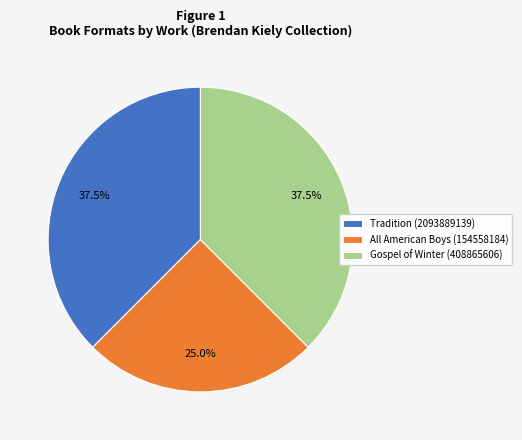

How many slices are in this pie chart?

3